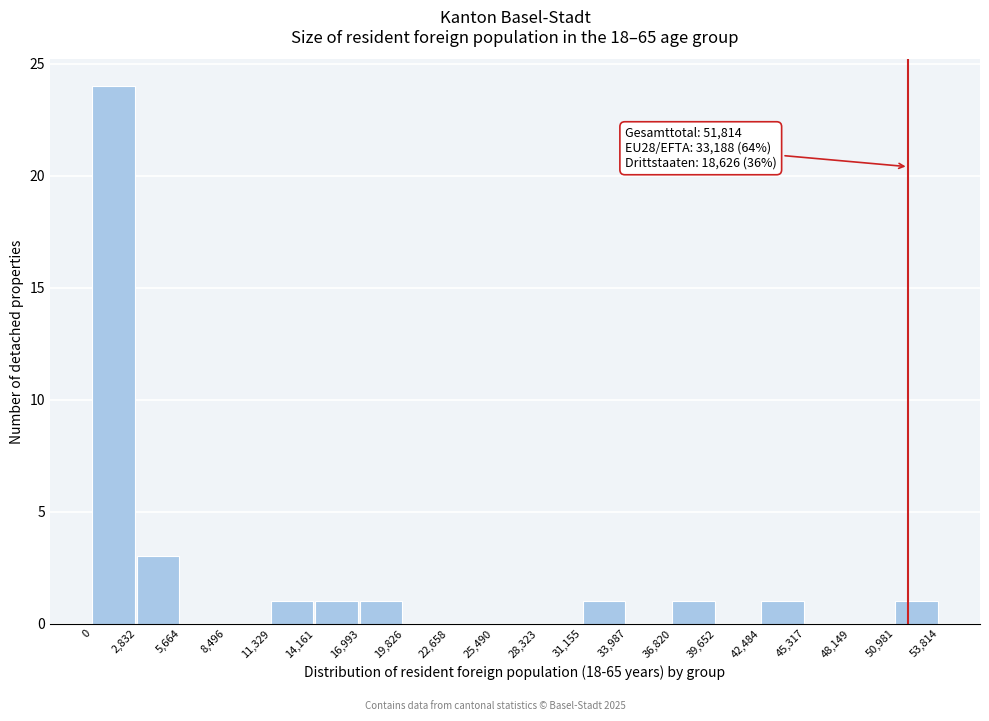

Which range on the x-axis has the tallest bar?

0 to 2,832